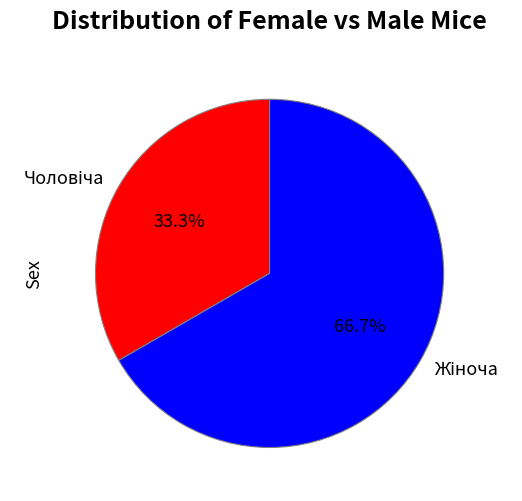

Is there any slice that represents more than half of the pie?

Yes